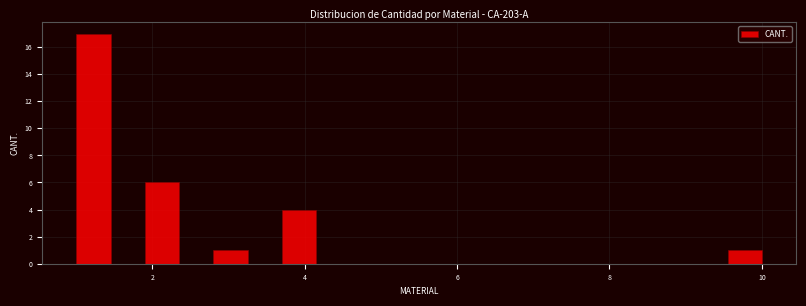

Read against the x-axis, roughly where is the centre of the tallest bar?

1.2